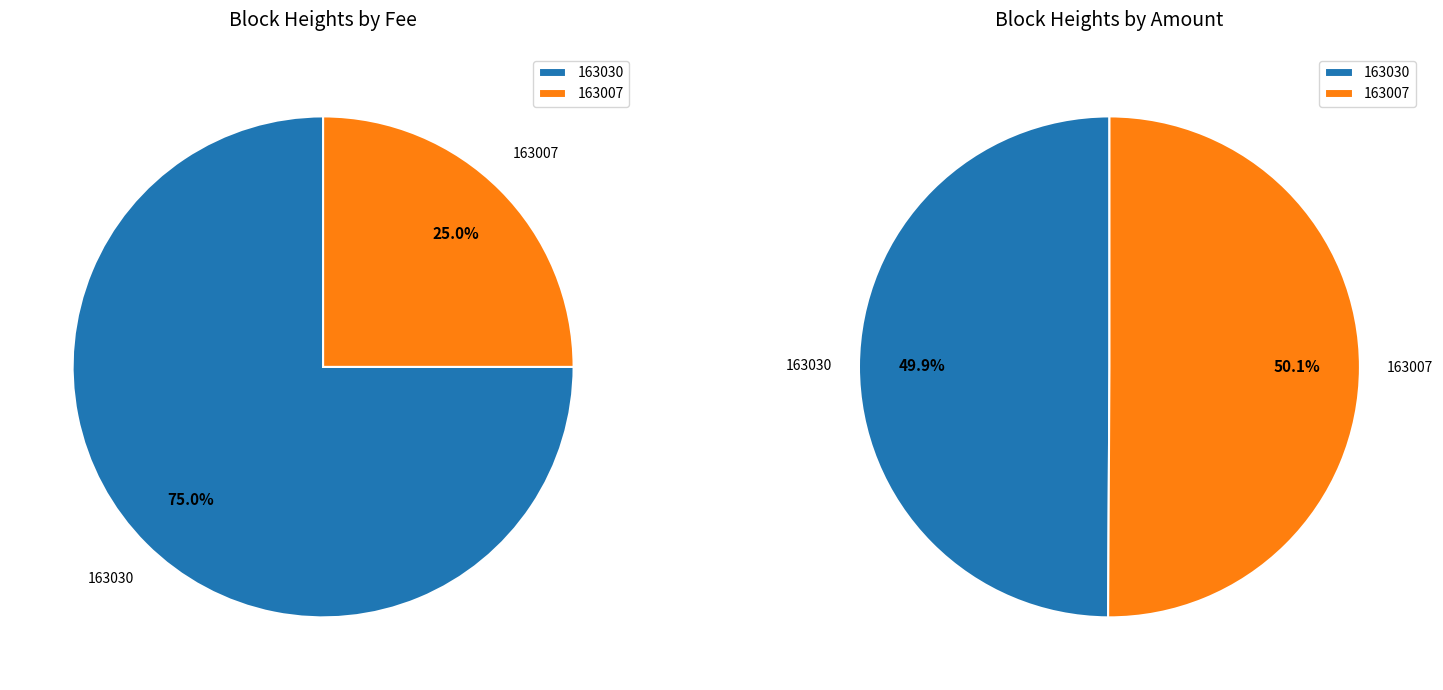

Is there any slice that represents more than half of the pie?

Yes